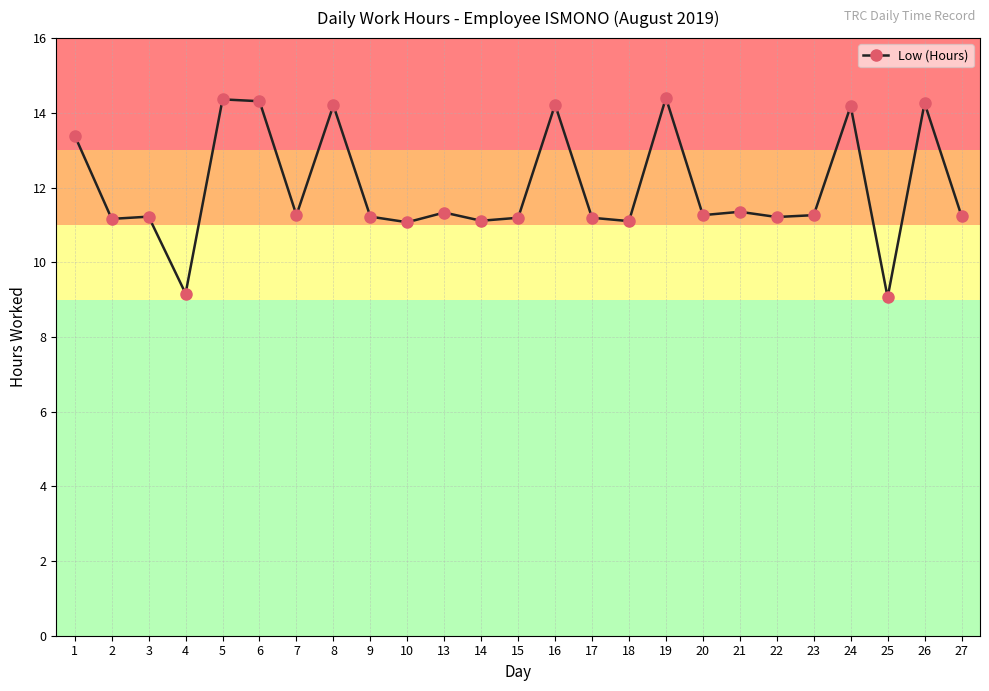

How many categories are shown in the chart?

25